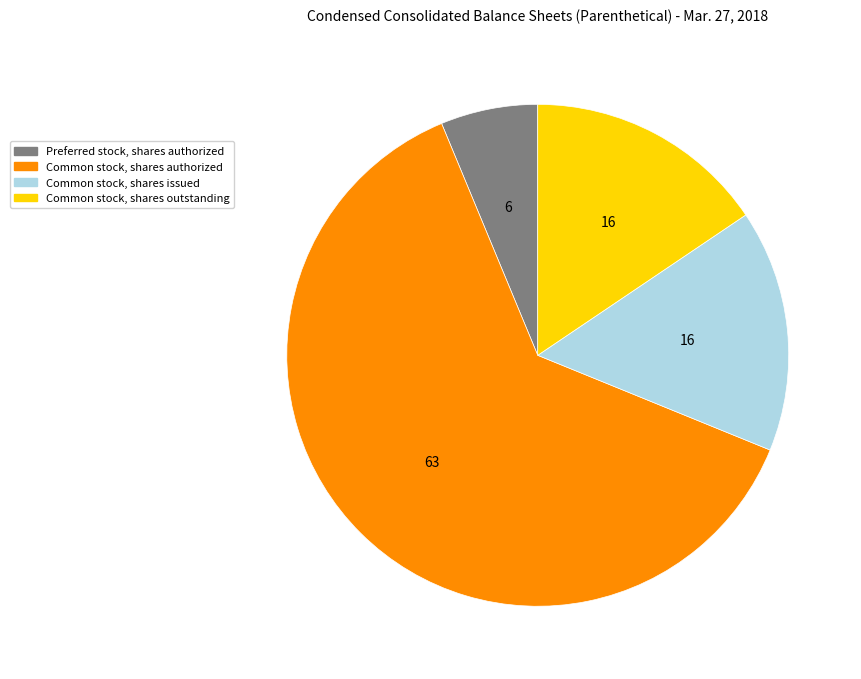

Is there any slice that represents more than half of the pie?

Yes